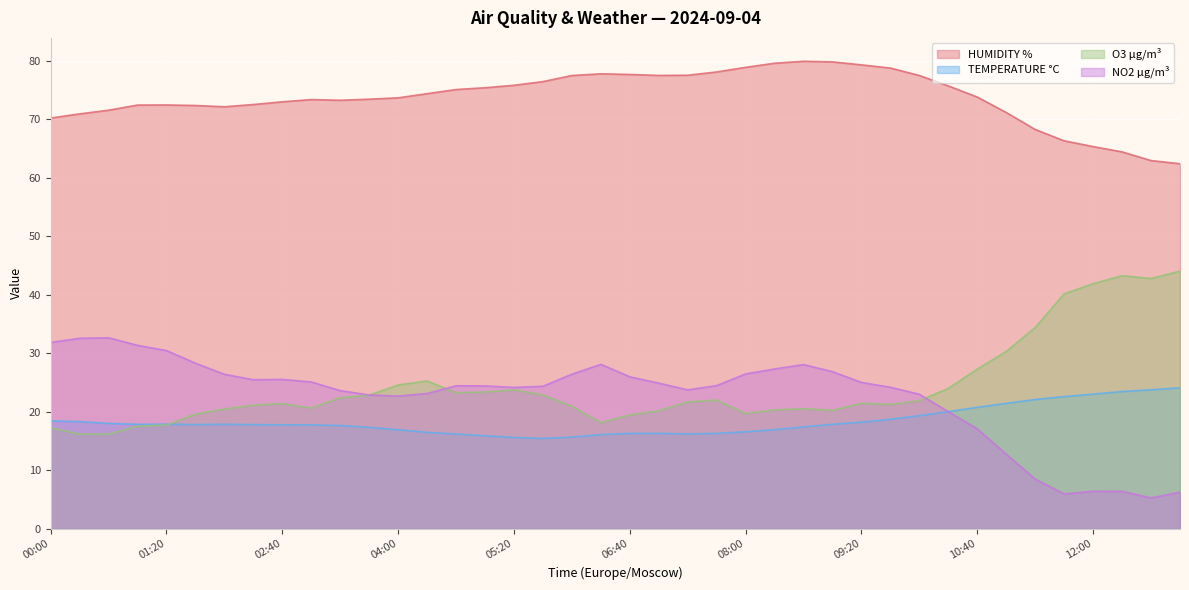

What are all the series names shown in the legend?

HUMIDITY %, TEMPERATURE °C, O3 µg/m³, NO2 µg/m³